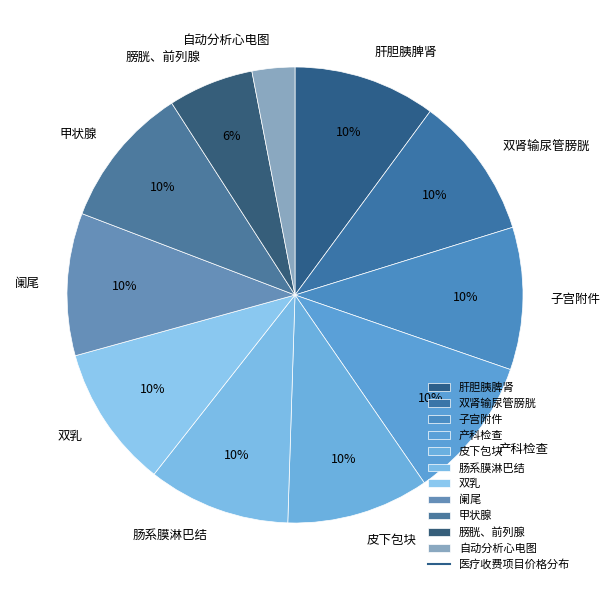

Approximately how many times larger is the value at 双乳 compared to 膀胱、前列腺?

1.7